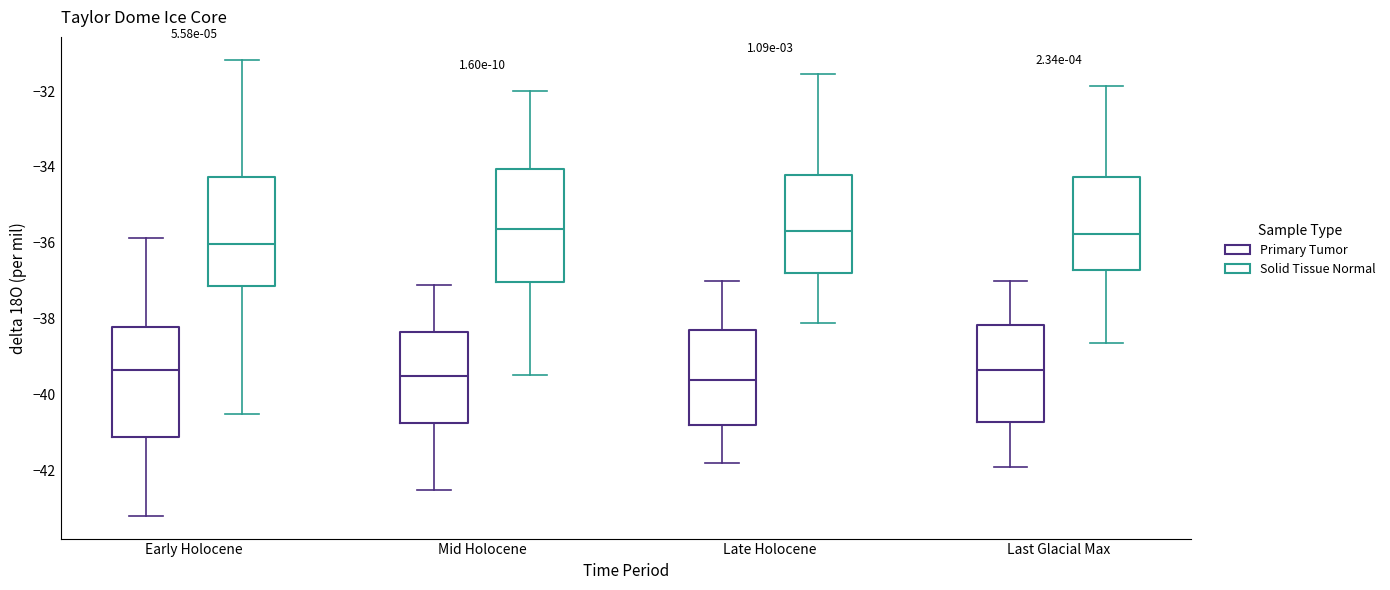

Reading left to right, transcribe this box plot: for each box, give where its median line is, the range the box spans, and where its two whiskers end, as read against the y-axis. The values are not printed on the chart, so give them approximately, as read against the axis.

Early Holocene (Primary Tumor): median -39.4, box -41.2 to -38.2, whiskers -43.2 to -35.8
Early Holocene (Solid Tissue Normal): median -36.0, box -37.2 to -34.2, whiskers -40.6 to -31.2
Mid Holocene (Primary Tumor): median -39.4, box -40.8 to -38.4, whiskers -42.4 to -37.0
Mid Holocene (Solid Tissue Normal): median -35.6, box -37.0 to -34.0, whiskers -39.4 to -32.0
Late Holocene (Primary Tumor): median -39.6, box -40.8 to -38.2, whiskers -41.8 to -37.0
Late Holocene (Solid Tissue Normal): median -35.6, box -36.8 to -34.2, whiskers -38.2 to -31.6
Last Glacial Max (Primary Tumor): median -39.4, box -40.8 to -38.2, whiskers -41.8 to -37.0
Last Glacial Max (Solid Tissue Normal): median -35.8, box -36.8 to -34.2, whiskers -38.6 to -31.8